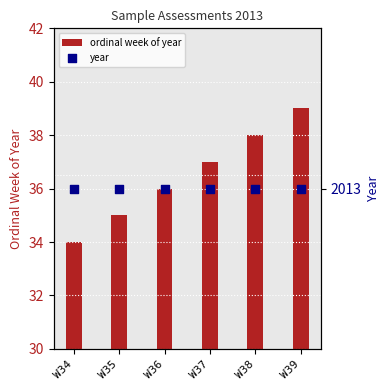

Is the value of year at W36 greater than the value of ordinal week of year at W38?

Yes